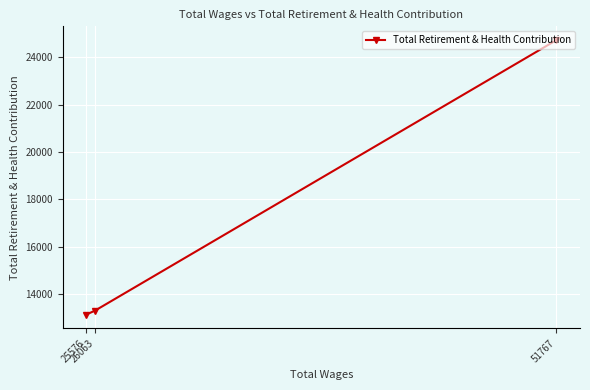

What is the sum of all values?

51171